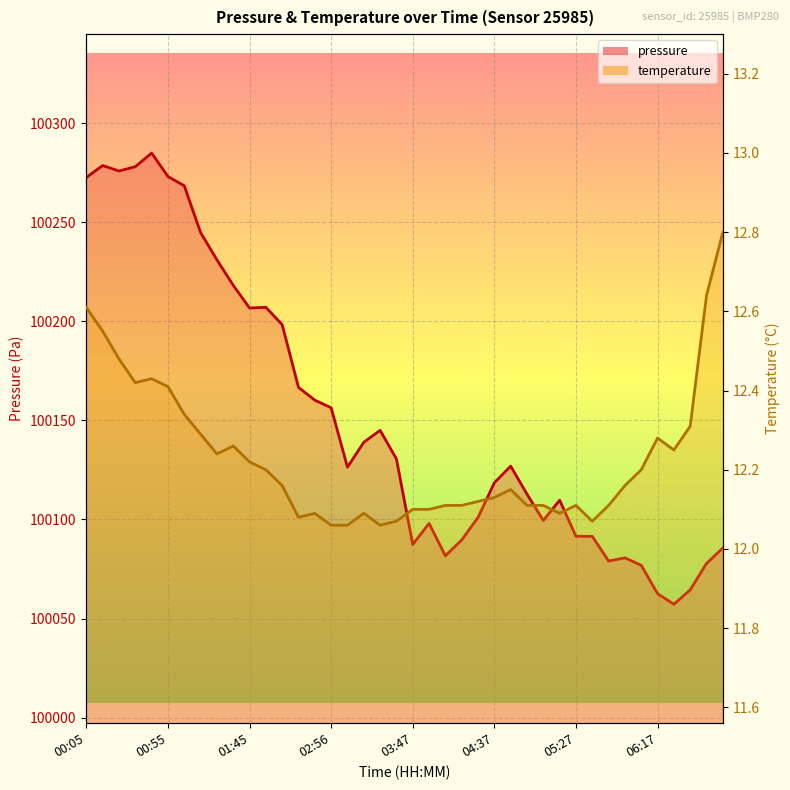

The value of pressure at 00:05 is 100272.6. True or false?

True